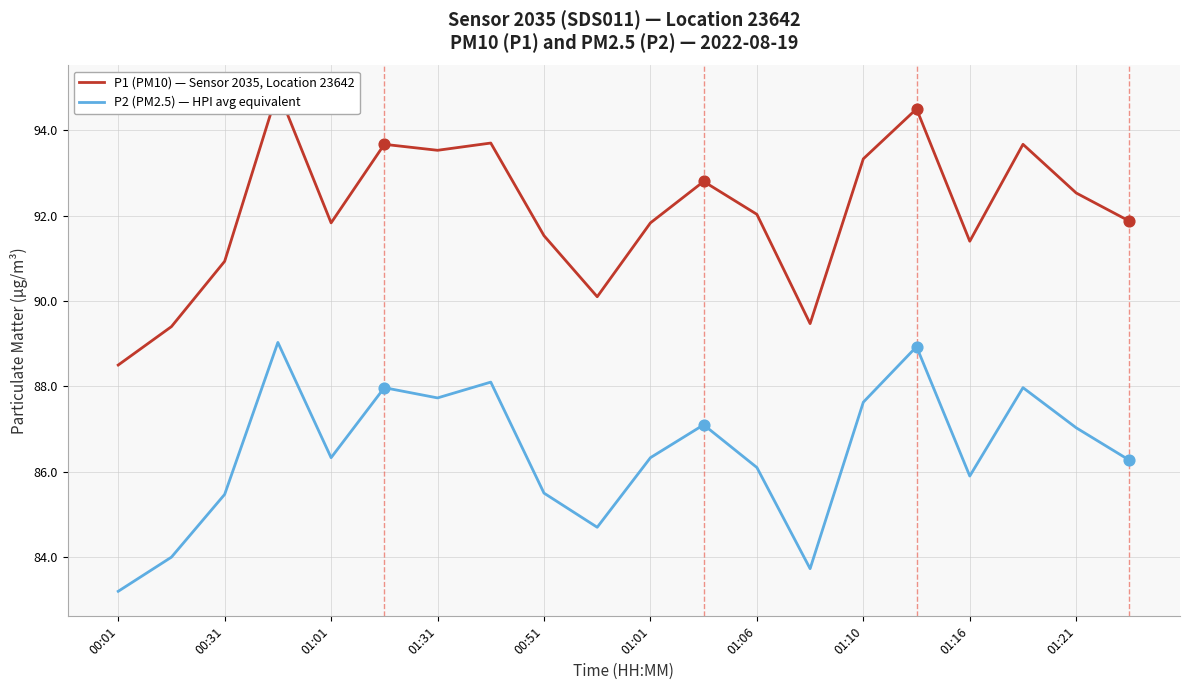

At how many categories does at least one series exceed 84?

20